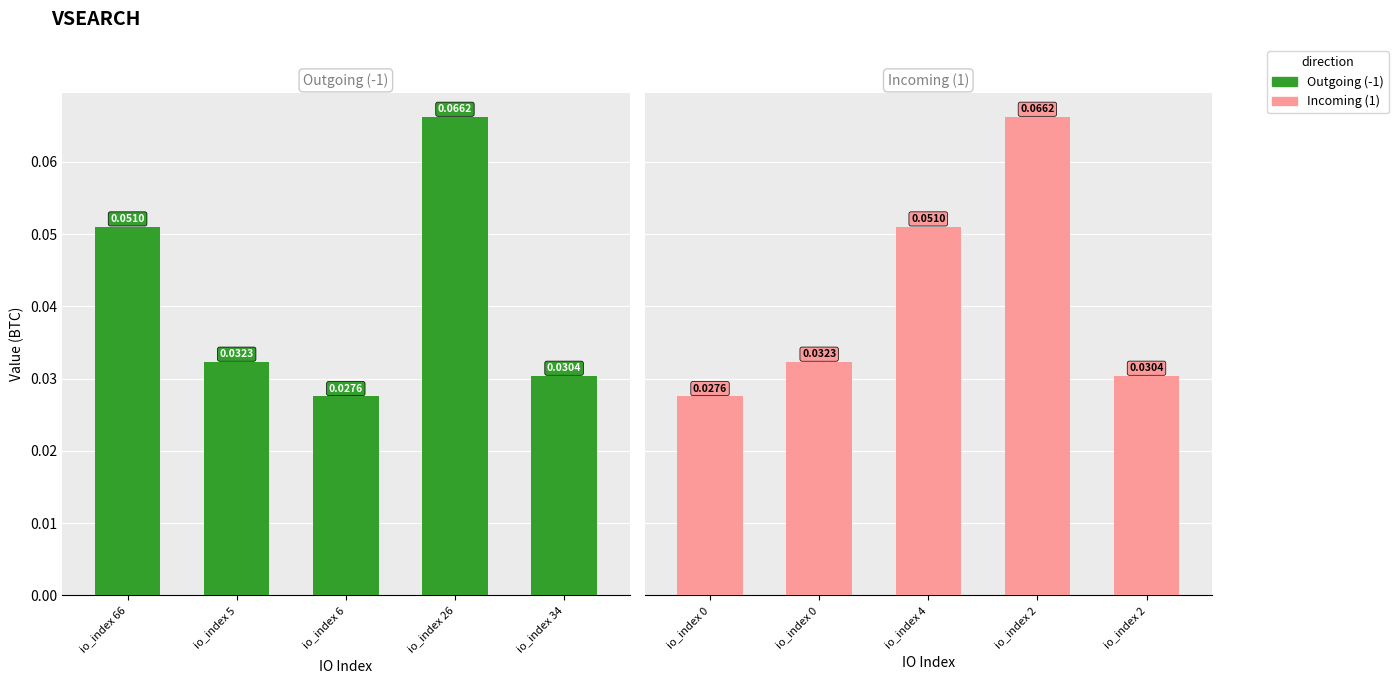

Where is Outgoing (-1) nearest to the value 0?

io_index 6